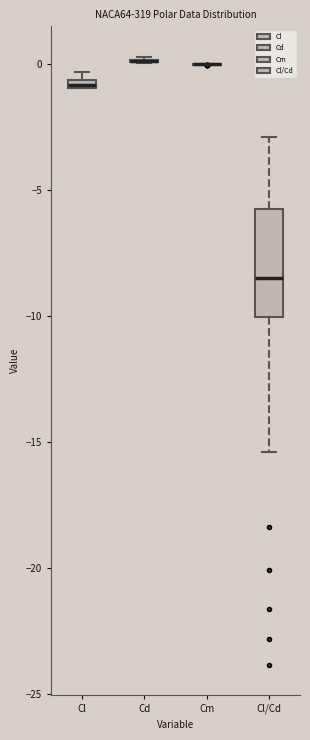

Comparing the boxes themselves (not the whiskers), which one is the tallest?

Cl/Cd